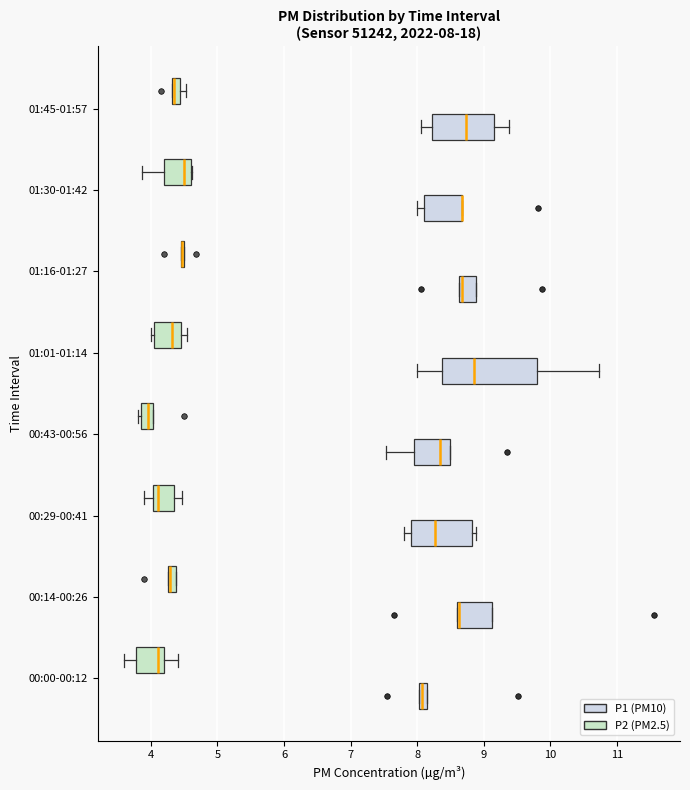

Comparing the boxes themselves (not the whiskers), which one is the widest?

01:01-01:14 (P1 (PM10))